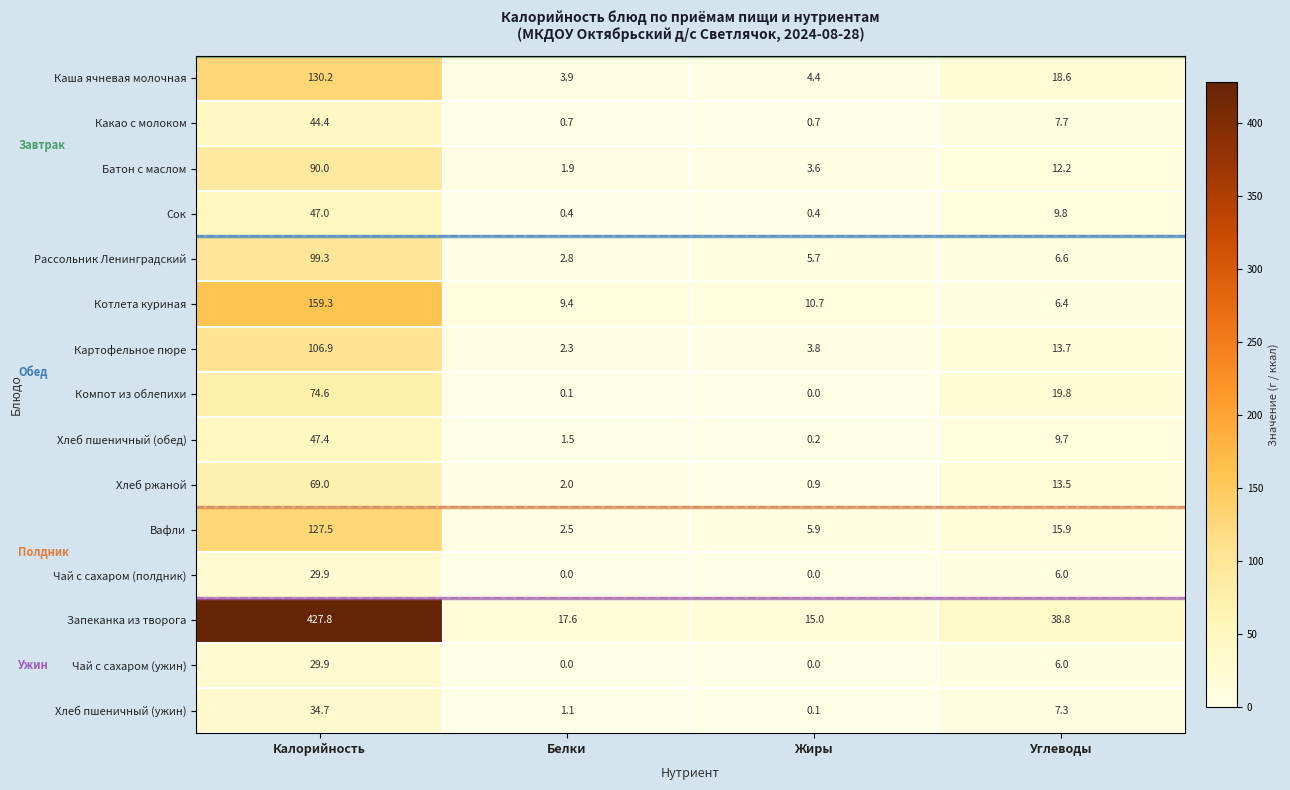

Which series has the largest range (max minus min)?

Запеканка из творога